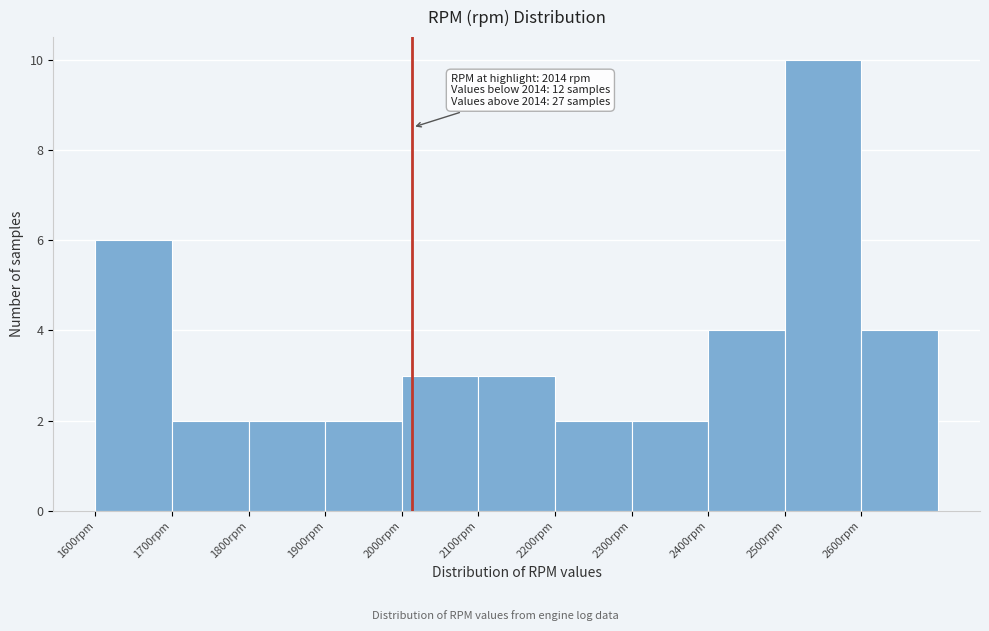

Which range on the x-axis has the tallest bar?

2500 to 2600